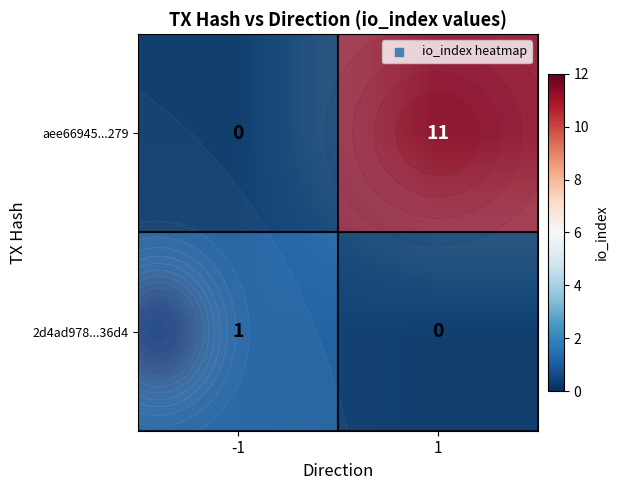

Is it true that aee66945...279 equals -7 at -1?

False